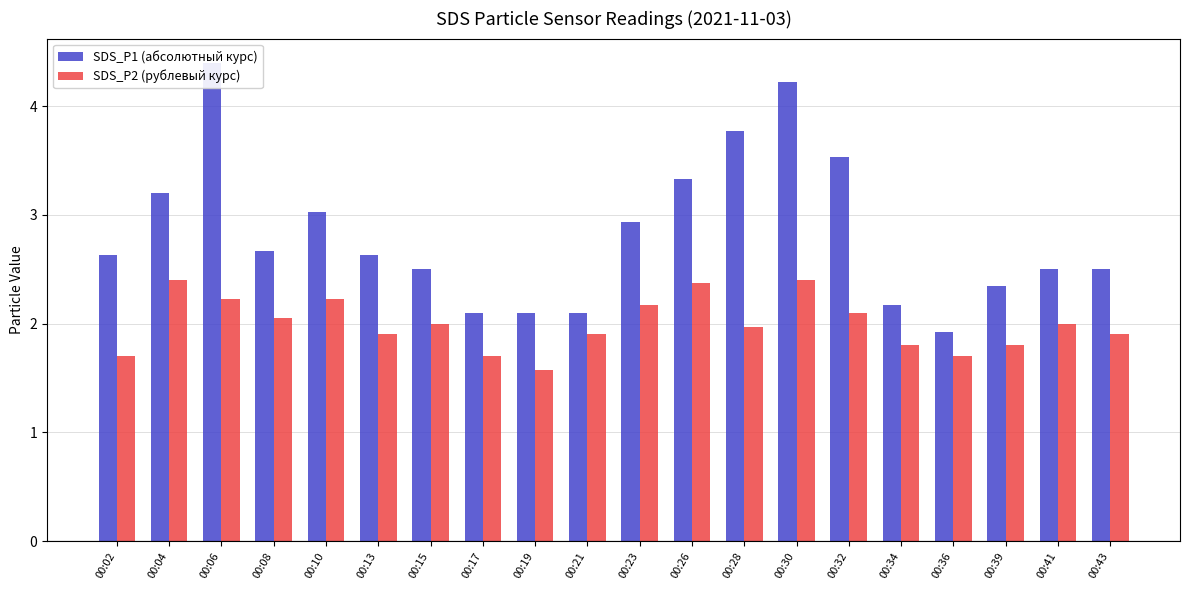

Reading left to right, extract all data points from this chart.

SDS_P1 (абсолютный курс): 00:02=2.6	00:04=3.2	00:06=4.4	00:08=2.7	00:10=3.0	00:13=2.6	00:15=2.5	00:17=2.1	00:19=2.1	00:21=2.1	00:23=2.9	00:26=3.3	00:28=3.8	00:30=4.2	00:32=3.5	00:34=2.2	00:36=1.9	00:39=2.4	00:41=2.5	00:43=2.5
SDS_P2 (рублевый курс): 00:02=1.7	00:04=2.4	00:06=2.2	00:08=2.0	00:10=2.2	00:13=1.9	00:15=2.0	00:17=1.7	00:19=1.6	00:21=1.9	00:23=2.2	00:26=2.4	00:28=2.0	00:30=2.4	00:32=2.1	00:34=1.8	00:36=1.7	00:39=1.8	00:41=2.0	00:43=1.9